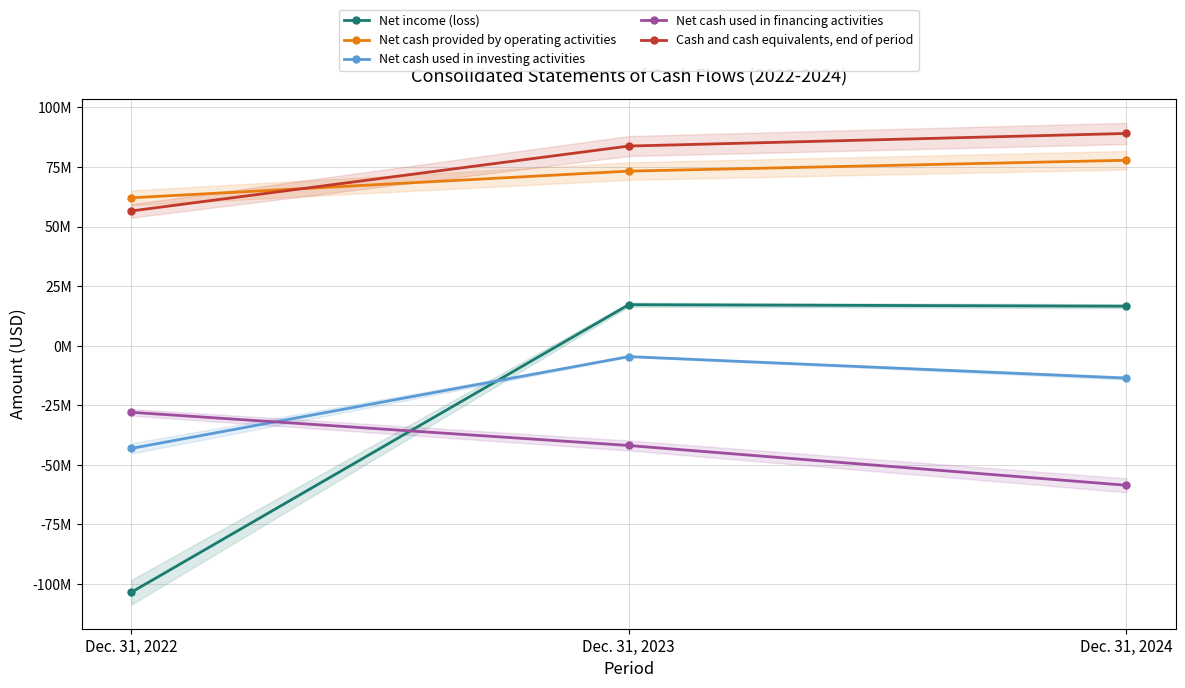

True or false: Net cash provided by operating activities has a value of 77829000 at Dec. 31, 2024.

True